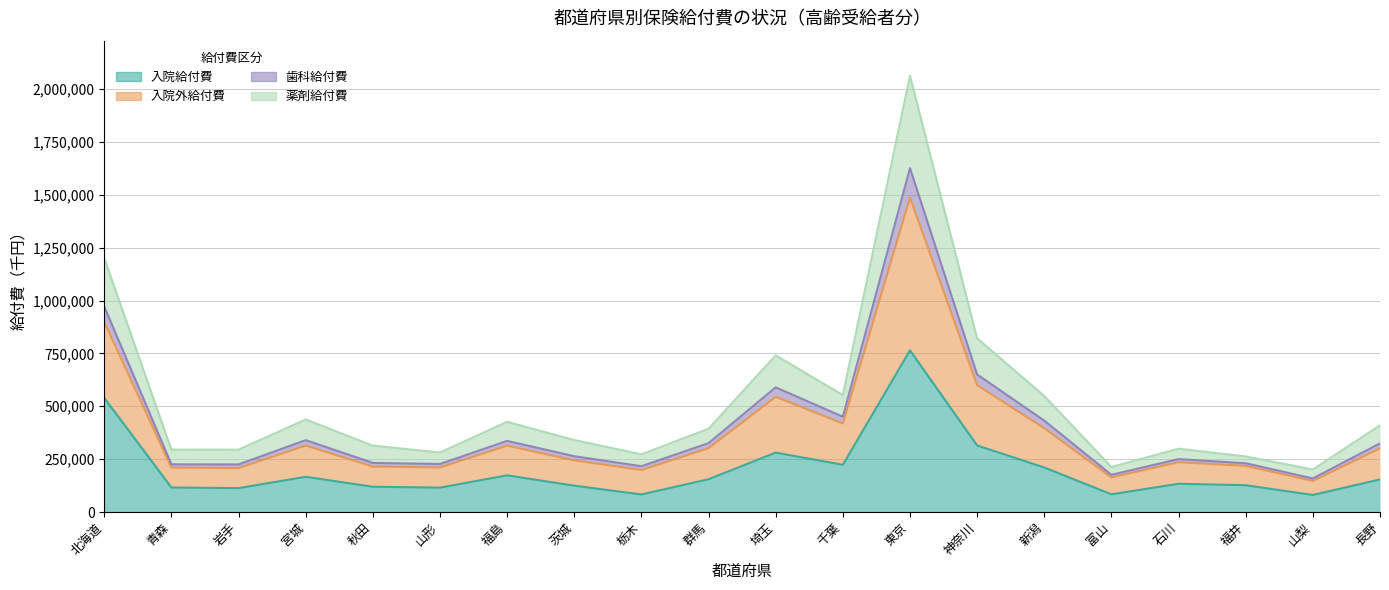

True or false: 歯科給付費 and 入院給付費 cross at least once.

False